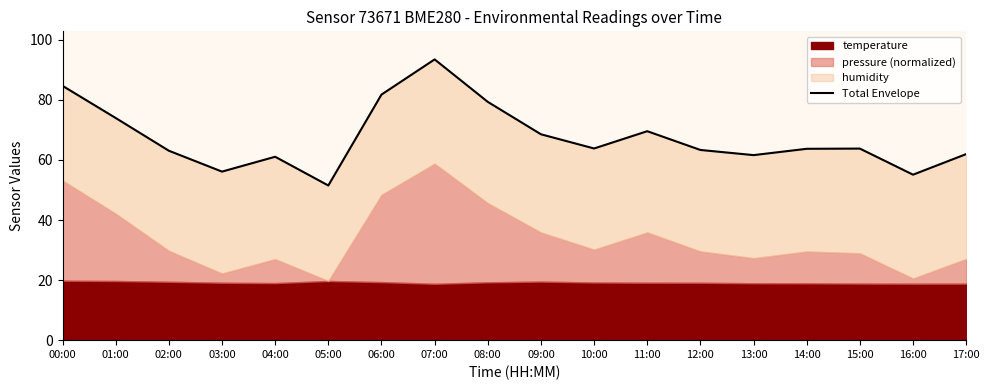

What is the minimum value shown in the chart?

51.5